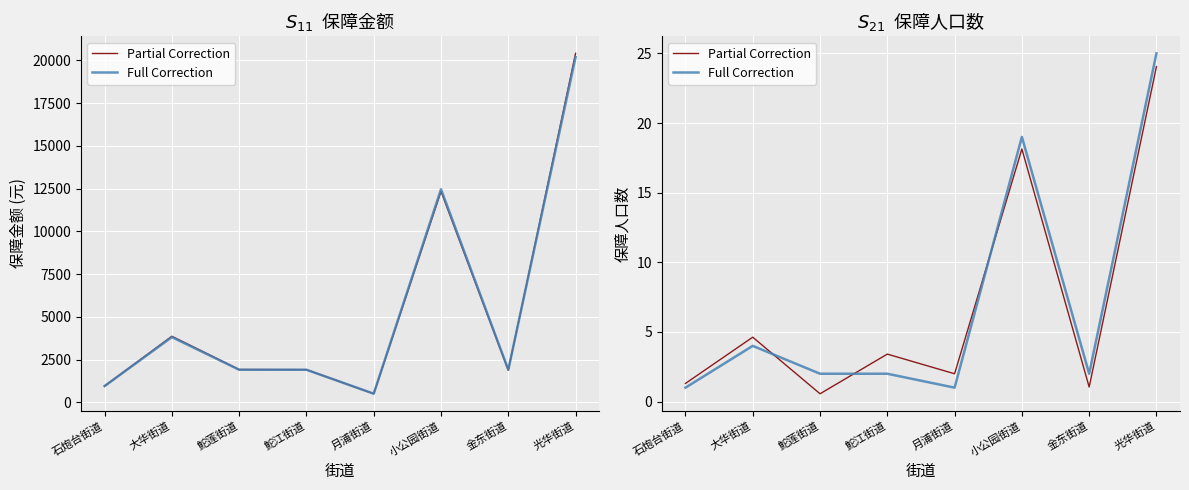

List the labels in order of Full Correction value, largest first.

光华街道, 小公园街道, 大华街道, 鮀莲街道, 鮀江街道, 金东街道, 石炮台街道, 月浦街道